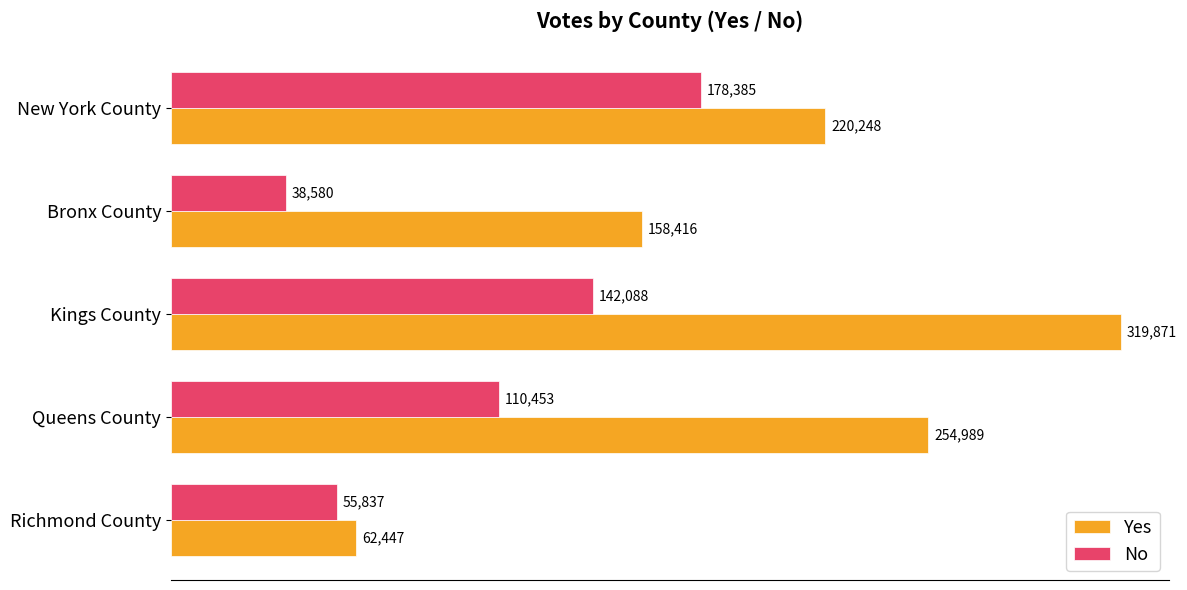

Which category has the lowest value in the No series?

Bronx County